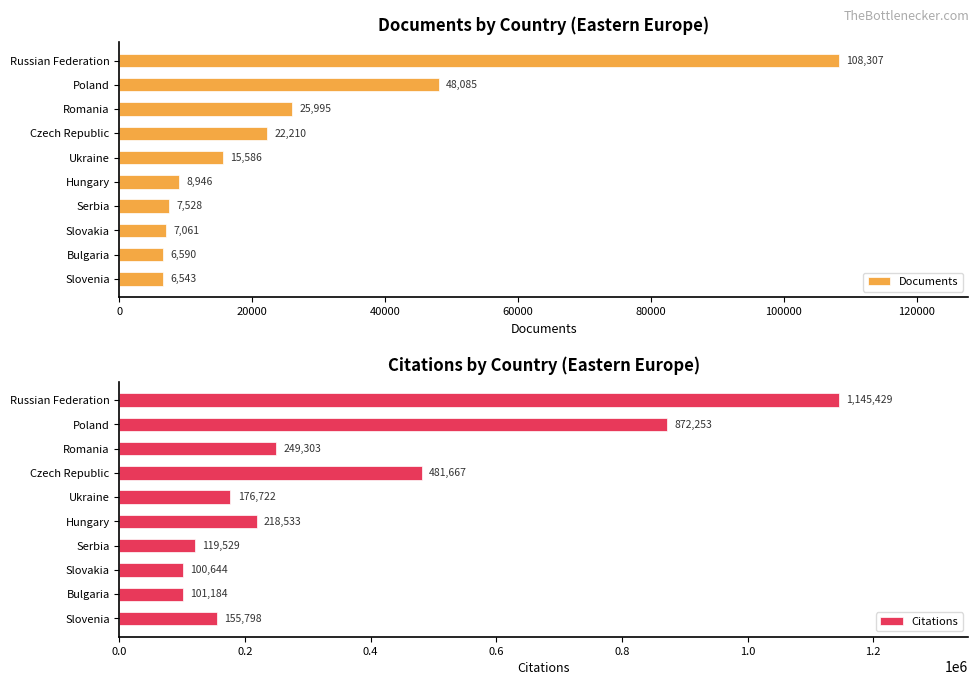

How many data points in Documents are less than 15586?

5